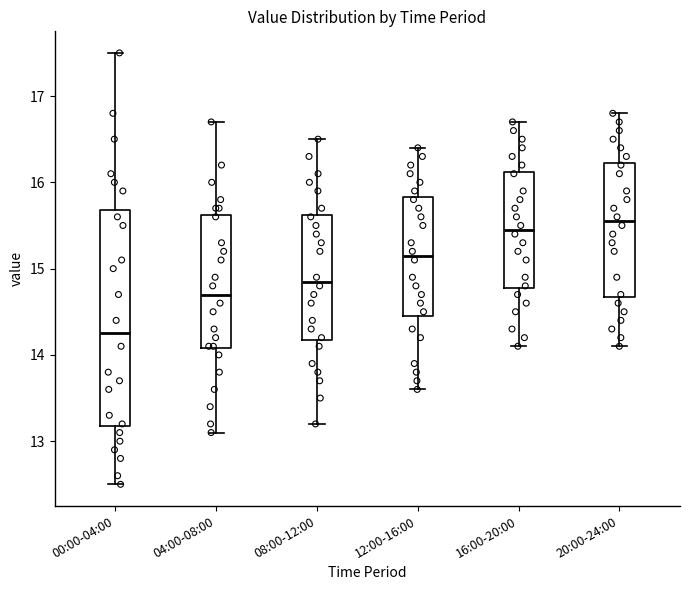

Where is the upper edge of the box for 12:00-16:00 on the y-axis? The values are not printed on the chart, so give them approximately, as read against the axis.

15.8